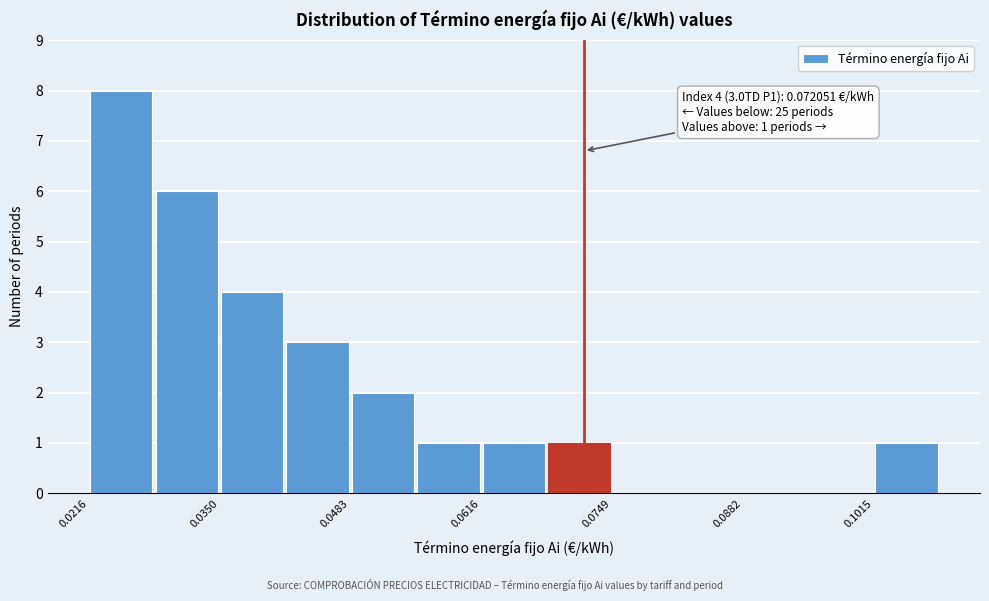

Around what value on the x-axis is the tallest bar? Give the approximate position of its centre, as read against the axis.

0.024